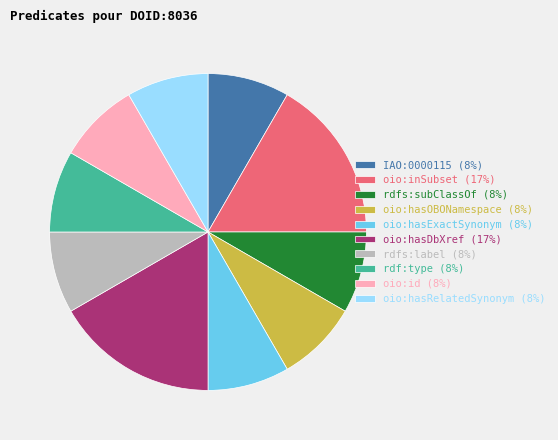

Is there any slice that represents more than half of the pie?

No